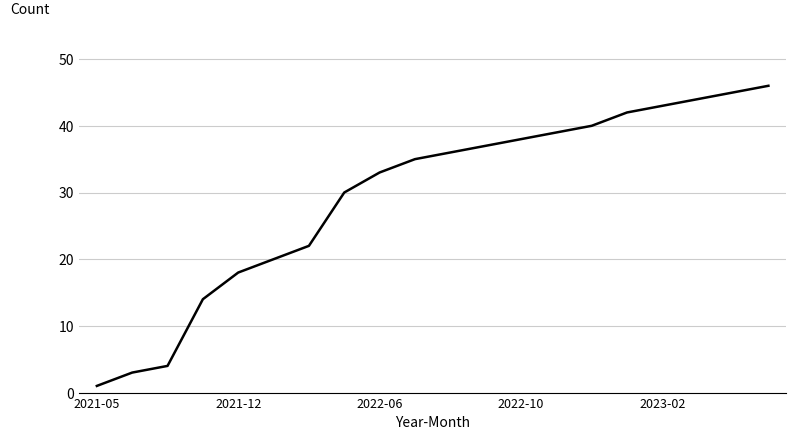

What is the difference between the maximum and minimum values?

45